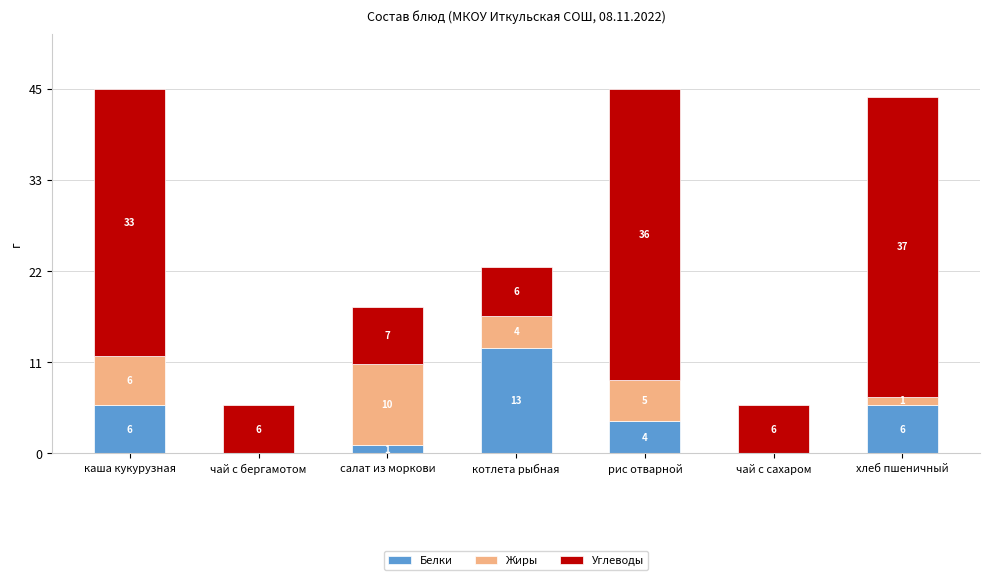

Read the Углеводы value at хлеб пшеничный.

37